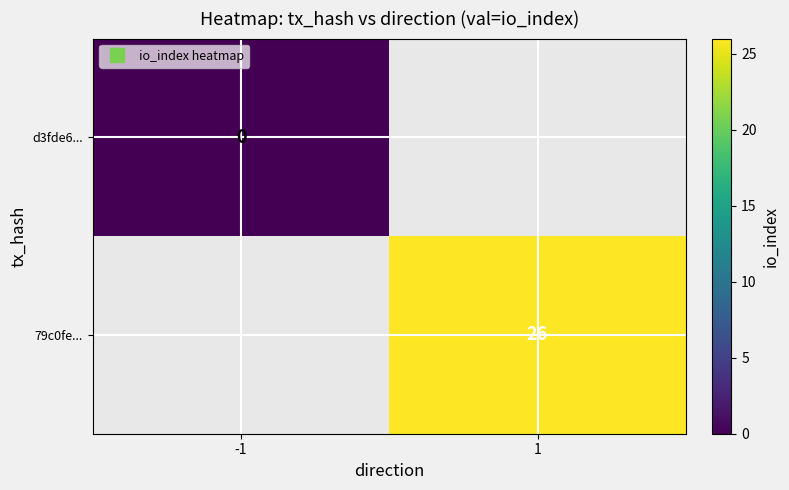

Is the value of d3fde6... at -1 greater than the value of 79c0fe... at -1?

No